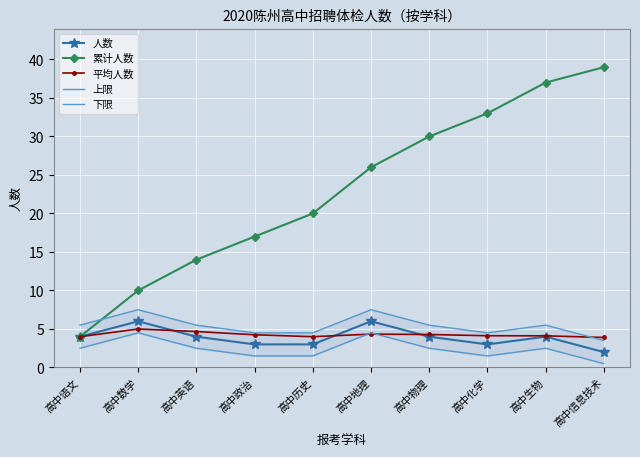

What position from the right is 高中数学?

9